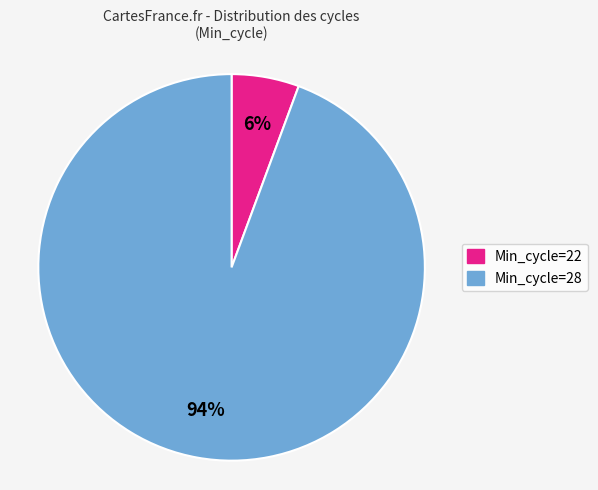

To the nearest percent, what is the average slice percentage?

50%